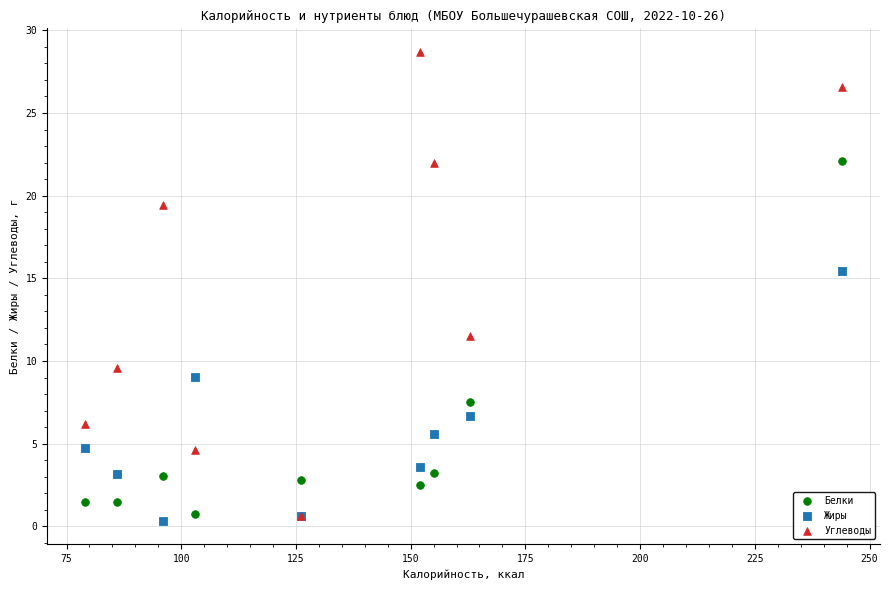

What are all the series names shown in the legend?

Белки, Жиры, Углеводы